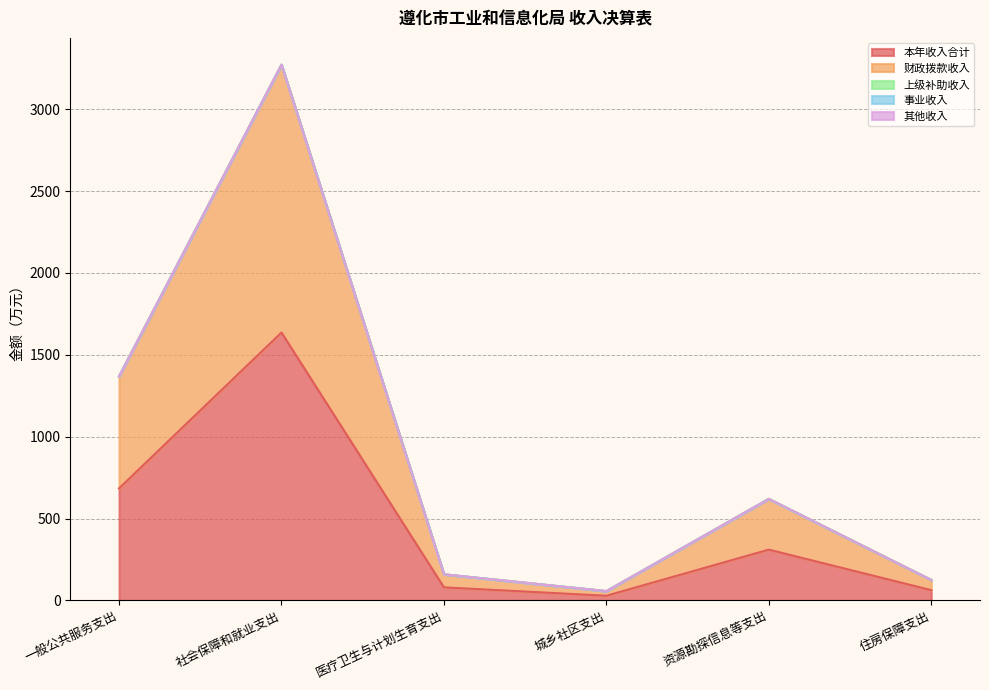

Reading left to right, what are all the values shown in this chart?

本年收入合计: 684.0	1636.0	79.6	28.3	310.0	62.4
财政拨款收入: 684.0	1636.0	79.6	28.3	310.0	62.4
上级补助收入: 0.0	0.0	0.0	0.0	0.0	0.0
事业收入: 0.0	0.0	0.0	0.0	0.0	0.0
其他收入: 0.0	0.0	0.0	0.0	0.0	0.0